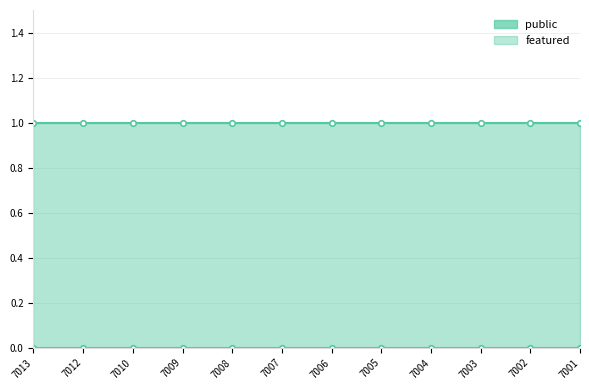

At 7010, list the series in order from largest to smallest.

public, featured